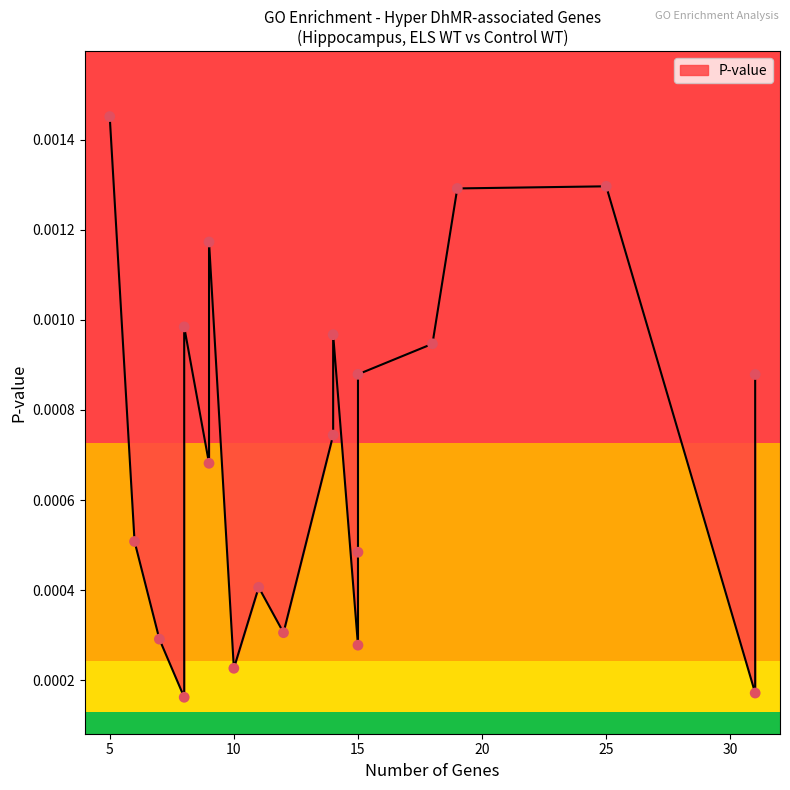

Between 9 and 10, which is larger?

9